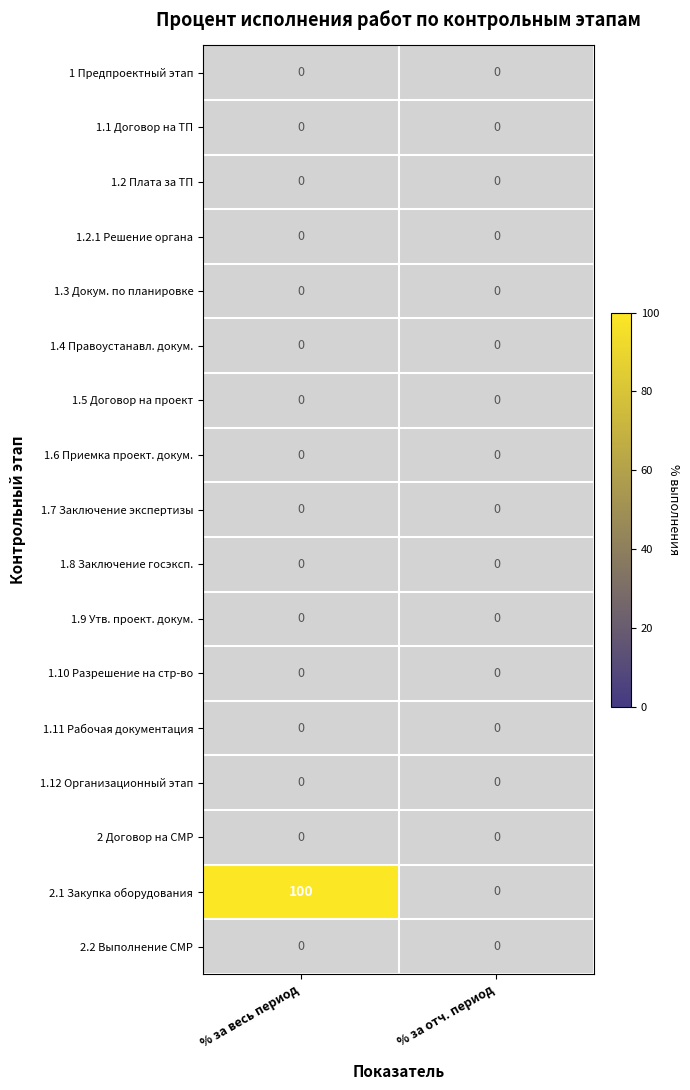

Which series changed the most between % за весь период and % за отч. период?

2.1 Закупка оборудования